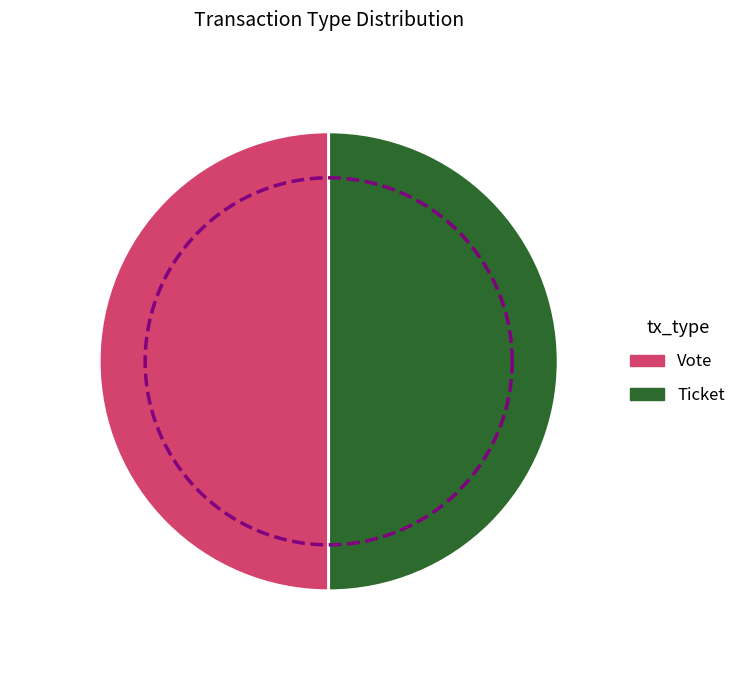

Between Vote and Ticket, which is larger?

Vote